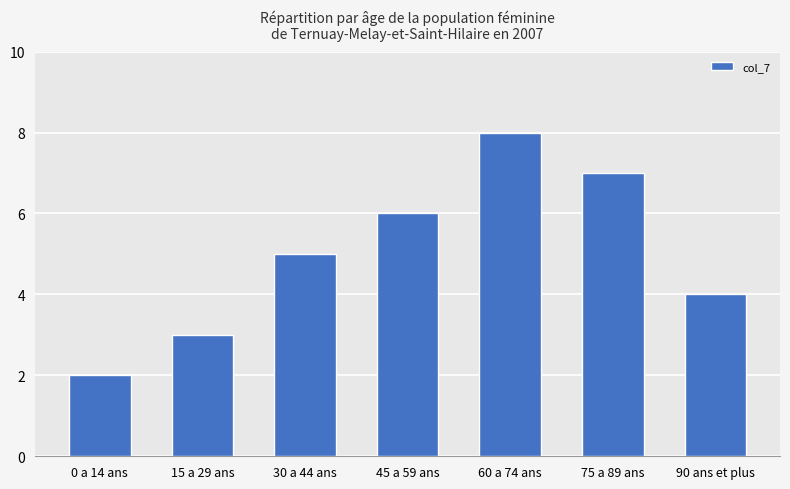

Count the number of data series in this chart.

1